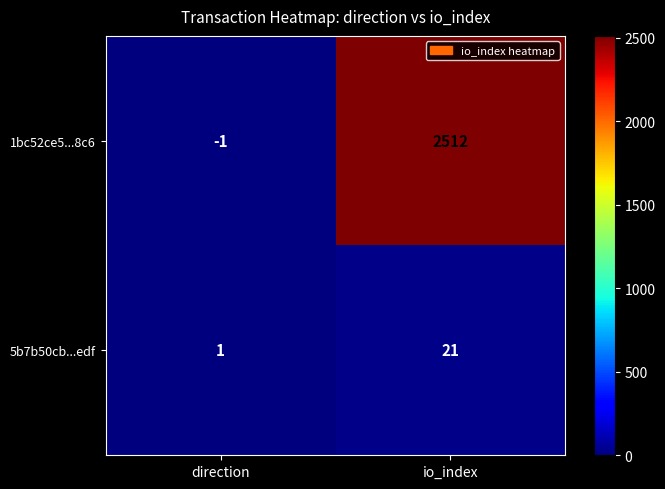

Which label corresponds to the largest value in the chart?

io_index